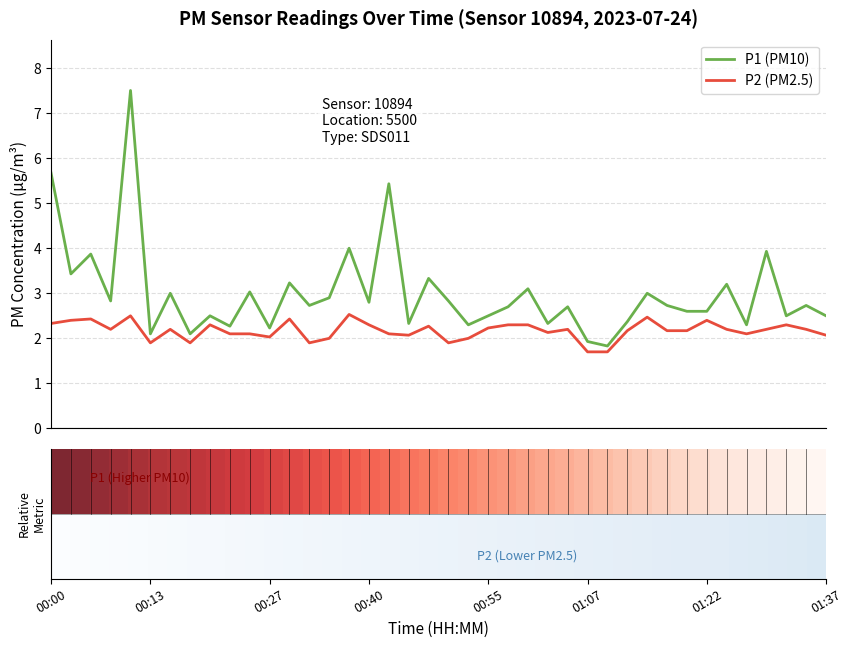

Rank the series by their average value, from highest to lowest.

P1 (PM10), P2 (PM2.5)